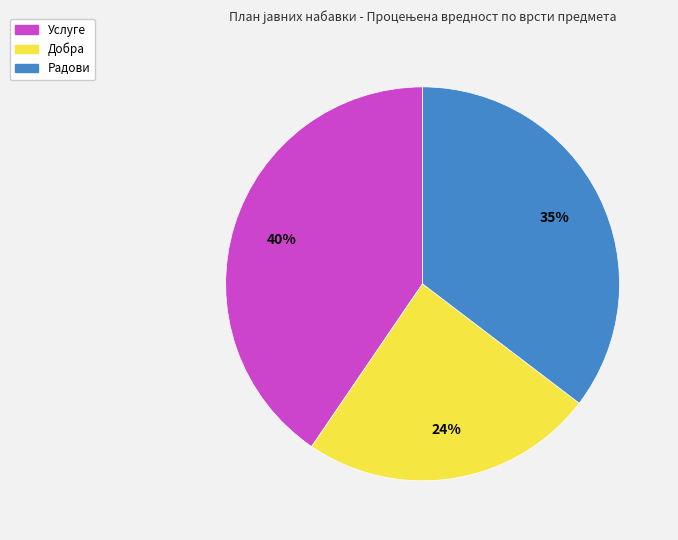

Is the sum of Добра and Радови greater than half?

Yes